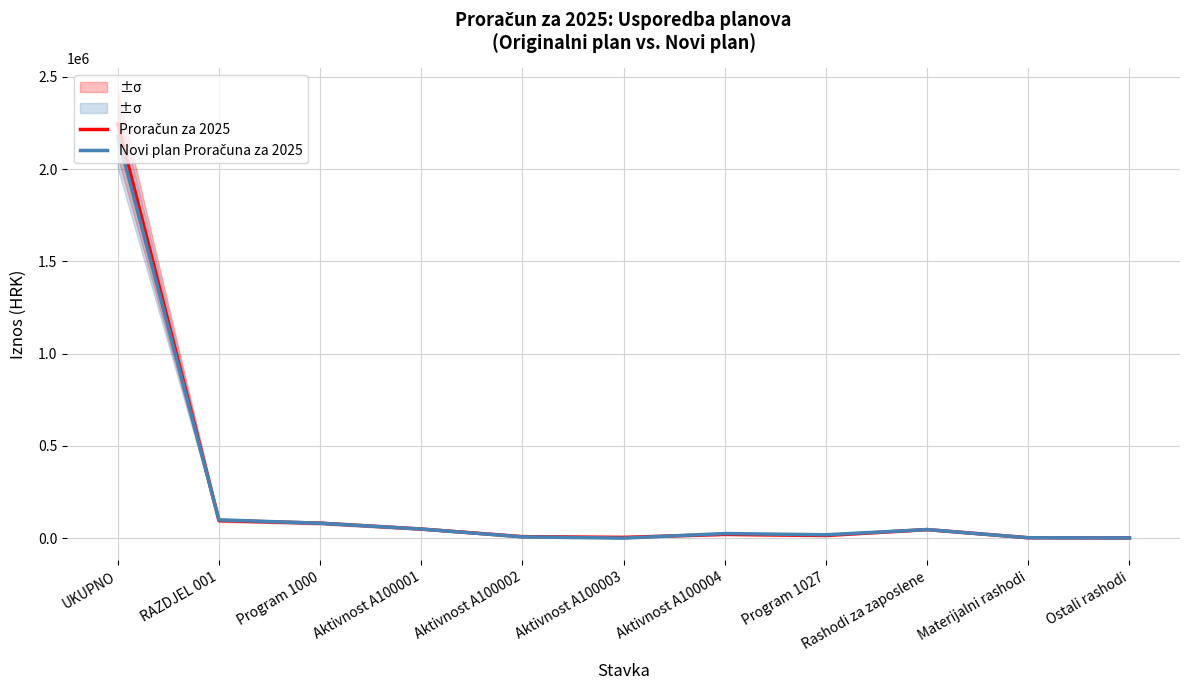

Is this an area chart (filled region under the line)?

No